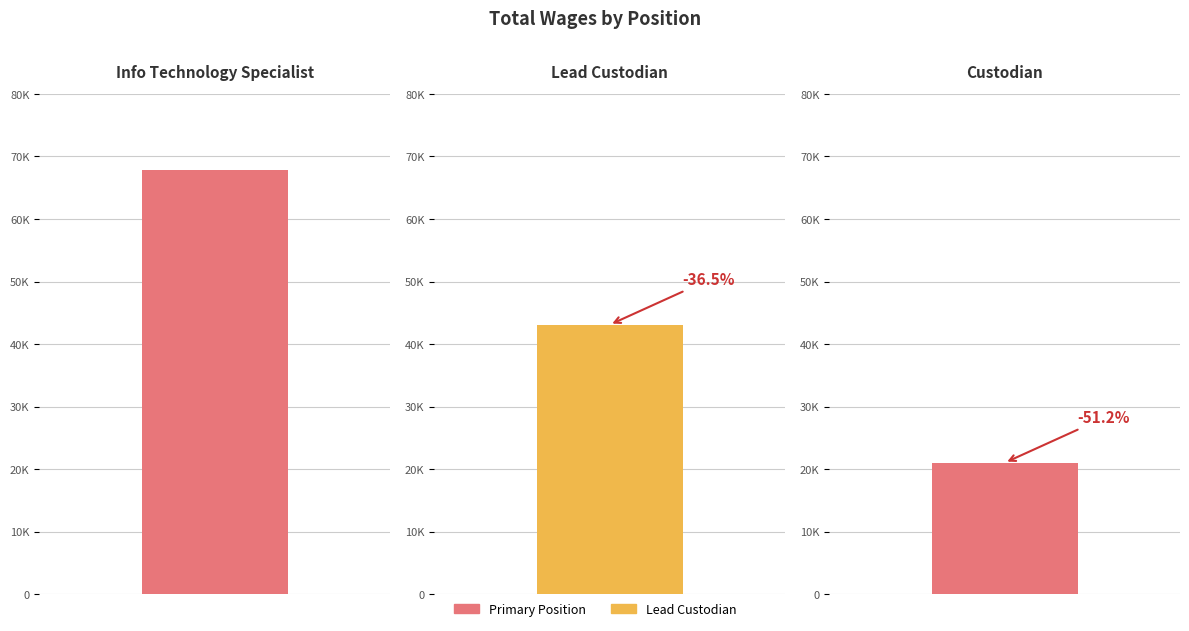

What is the sum of the values at Lead Custodian and Custodian?

64116